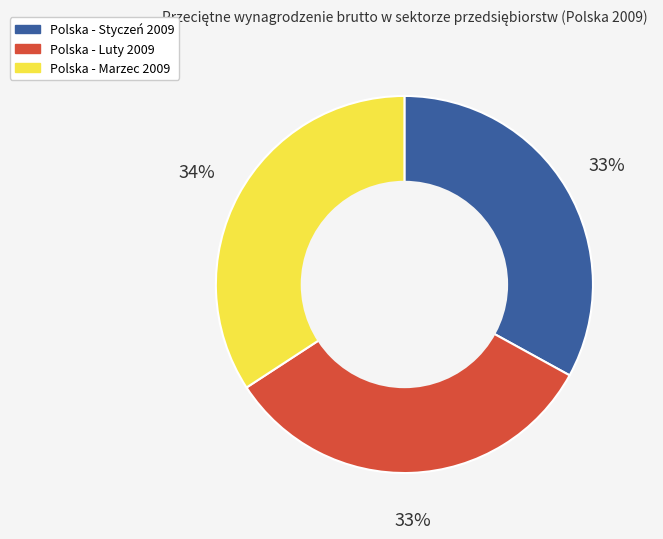

To the nearest percent, what is the difference between the largest and smallest slice percentages?

1%